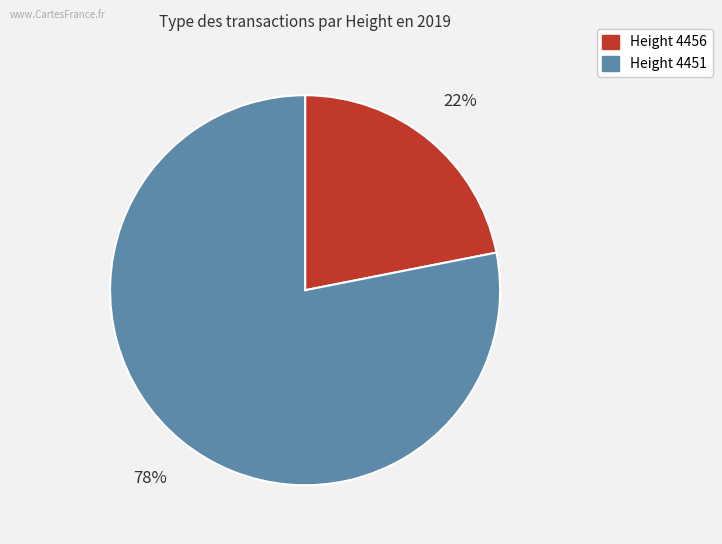

To the nearest percent, what is the average slice percentage?

50%